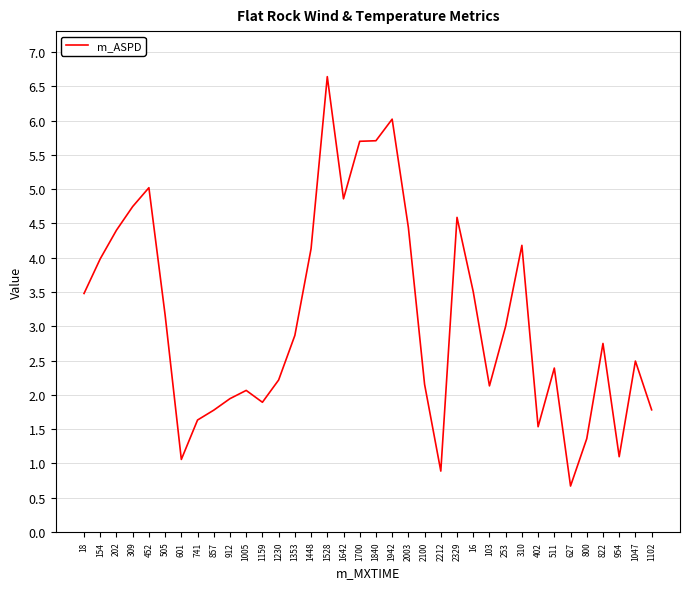

Which has a higher value, 2329 or 310?

2329